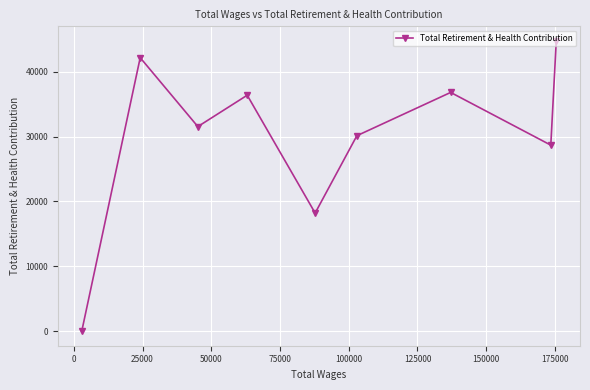

What is the sum of all values?

268677